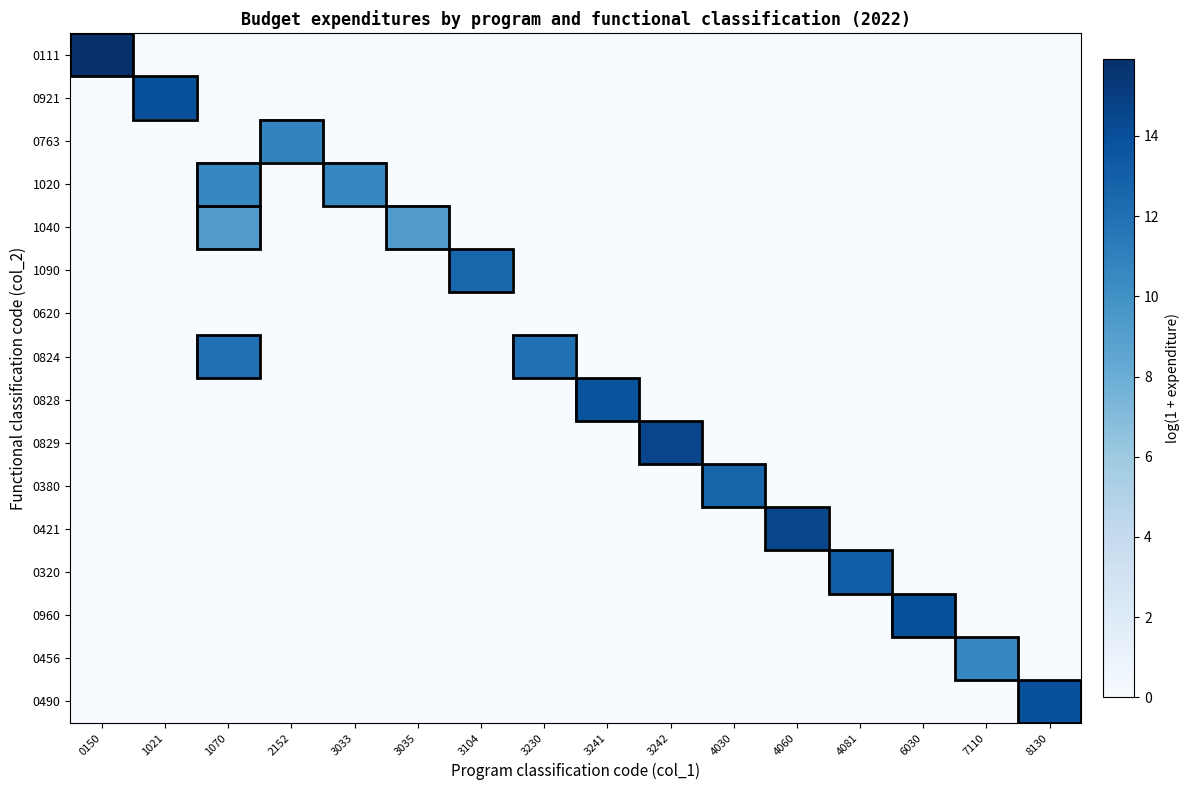

Rank the series at 3241 from lowest to highest value.

0111, 0921, 0763, 1020, 1040, 1090, 0620, 0824, 0829, 0380, 0421, 0320, 0960, 0456, 0490, 0828